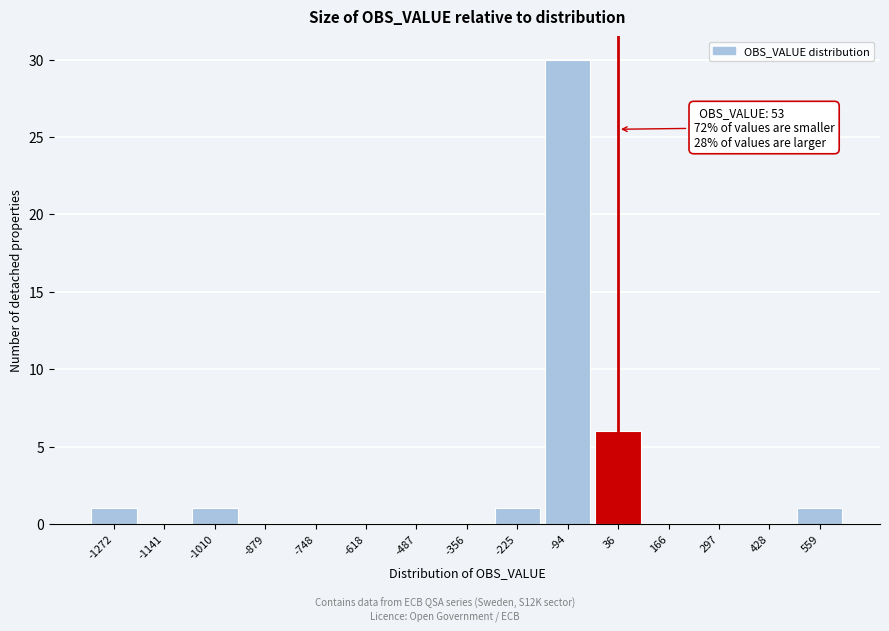

Reading left to right, what are all the values shown in this chart?

-1272=1	-1141=0	-1010=1	-879=0	-748=0	-618=0	-487=0	-356=0	-225=1	-94=30	36=6	166=0	297=0	428=0	559=1